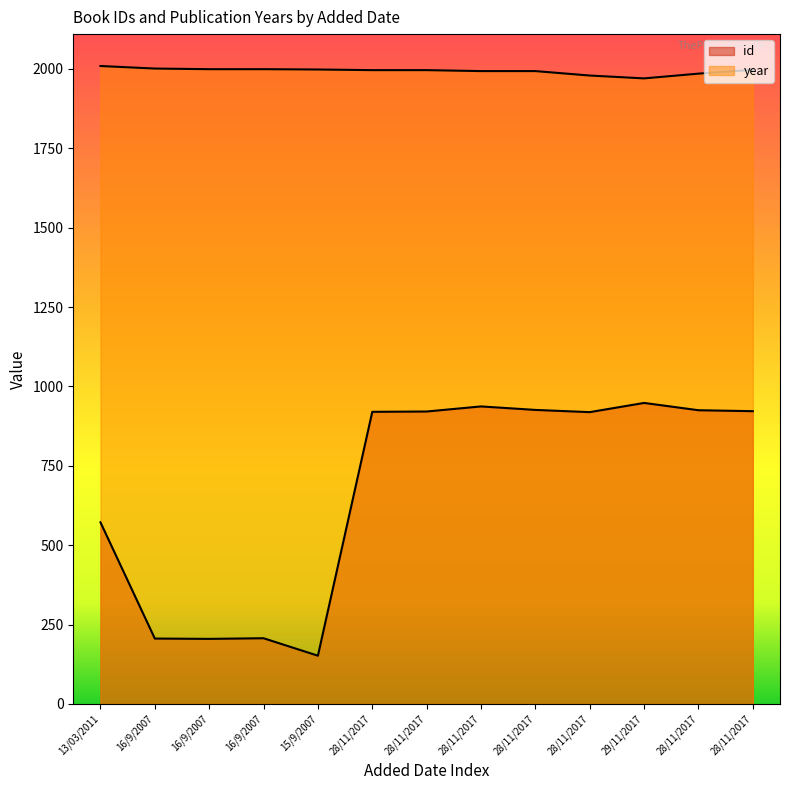

At which category does id reach its first local valley?

16/9/2007